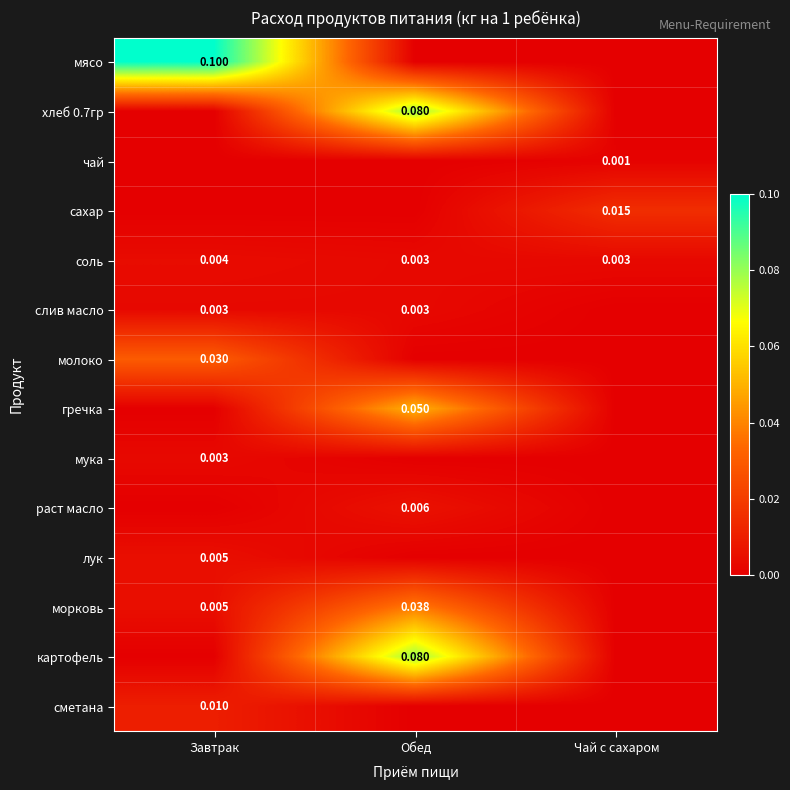

Which category has the highest value in the соль series?

Завтрак